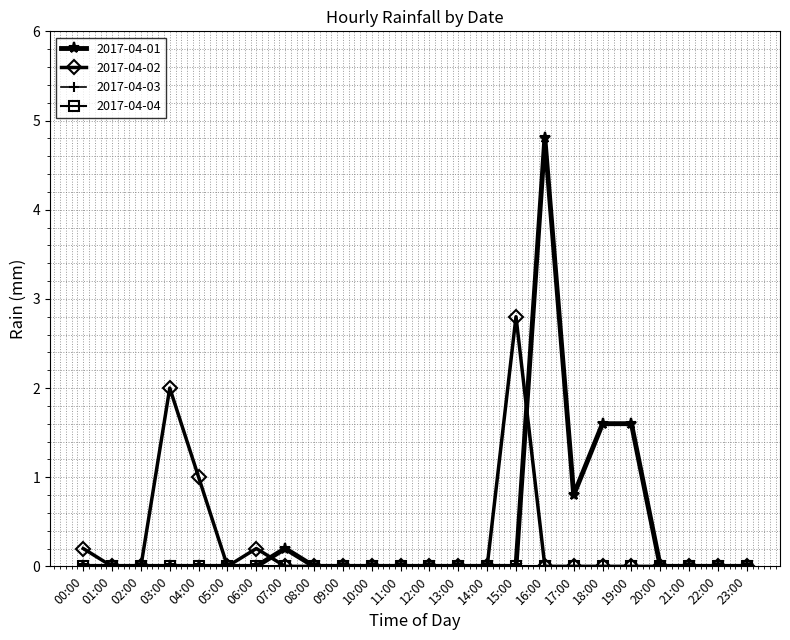

True or false: 2017-04-02 has a value of 4.5 at 15:00.

False